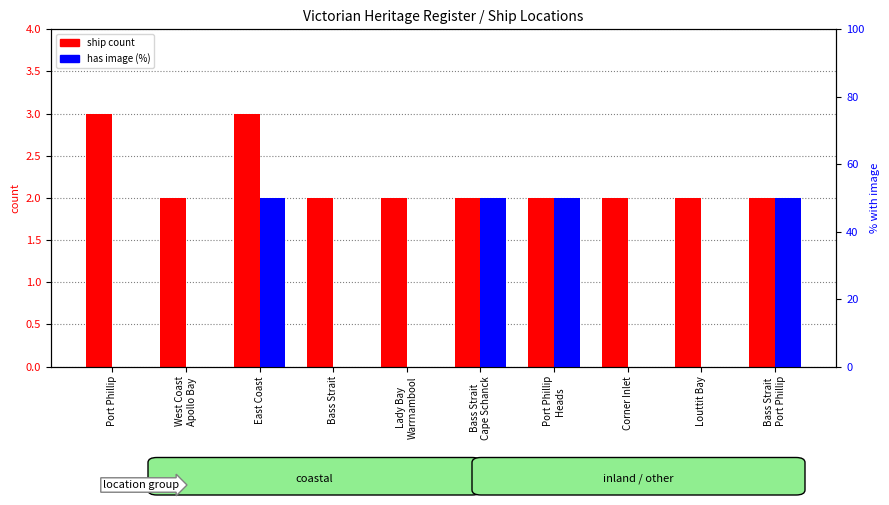

Count the number of categories in the chart.

10